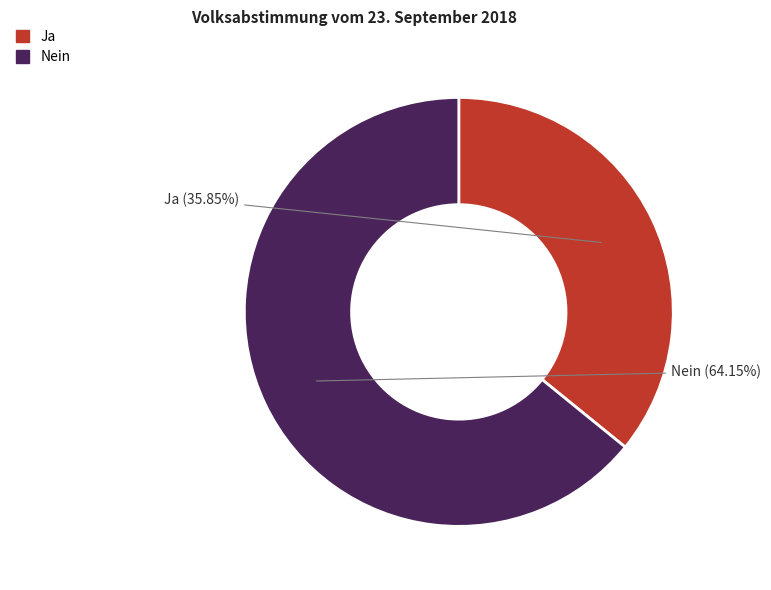

What is the largest slice in the pie chart?

Nein